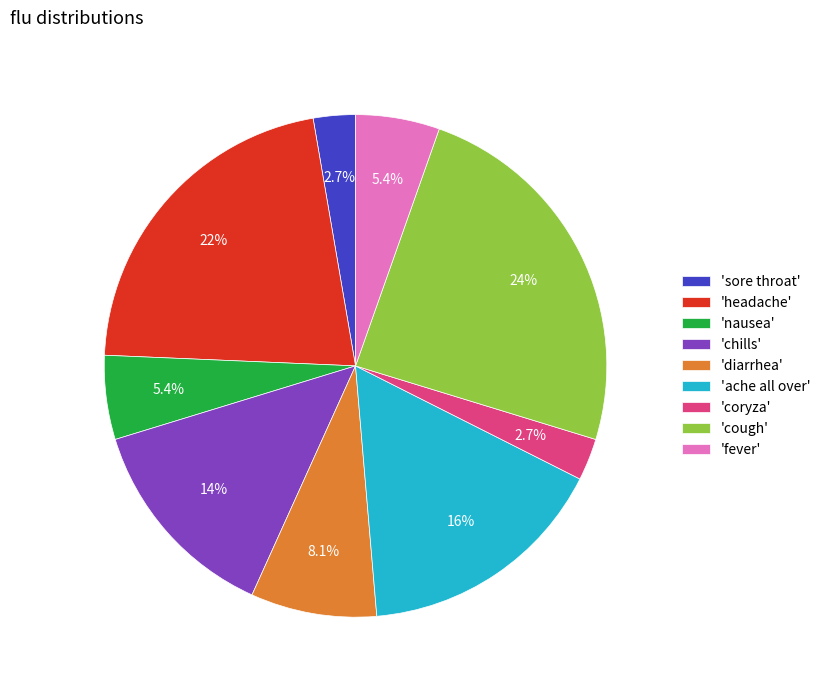

To the nearest percent, what is the average slice percentage?

11%